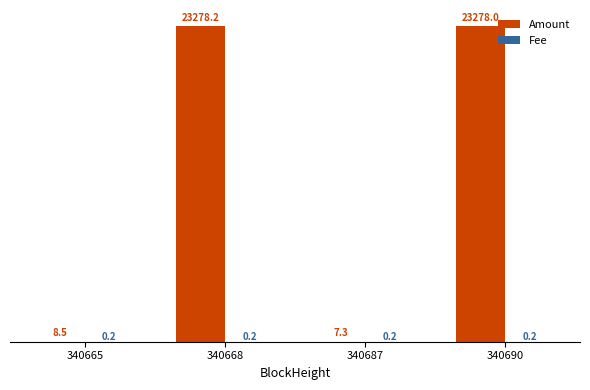

What is the approximate value of Amount at 340665?

8.5